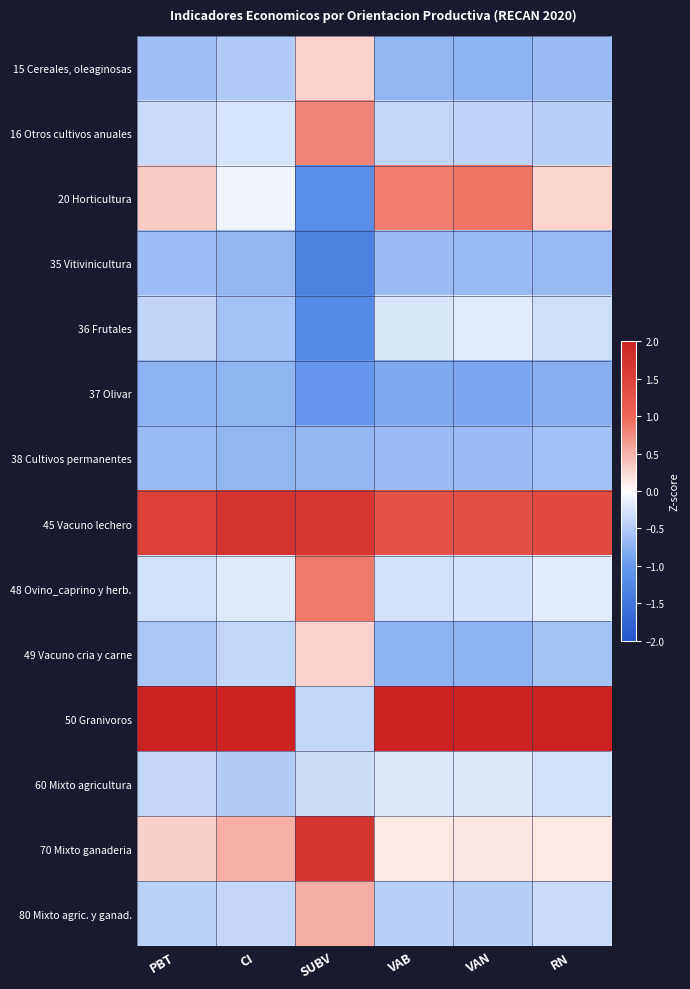

Rank the series by their maximum value, from lowest to highest.

37 Olivar, 35 Vitivinicultura, 38 Cultivos permanentes, 60 Mixto agricultura, 36 Frutales, 49 Vacuno cria y carne, 15 Cereales, oleaginosas, 80 Mixto agric. y ganad., 16 Otros cultivos anuales, 48 Ovino_caprino y herb., 20 Horticultura, 45 Vacuno lechero, 70 Mixto ganaderia, 50 Granivoros